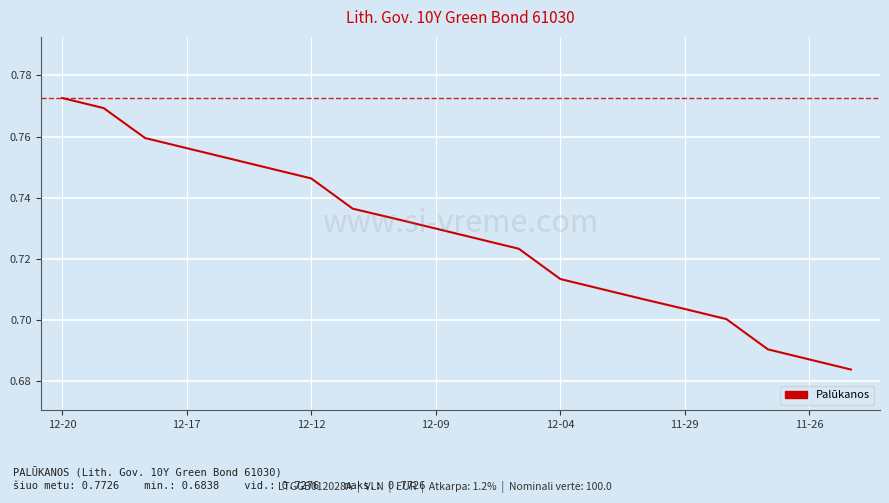

The value at 12-12 is 0.4. True or false?

False